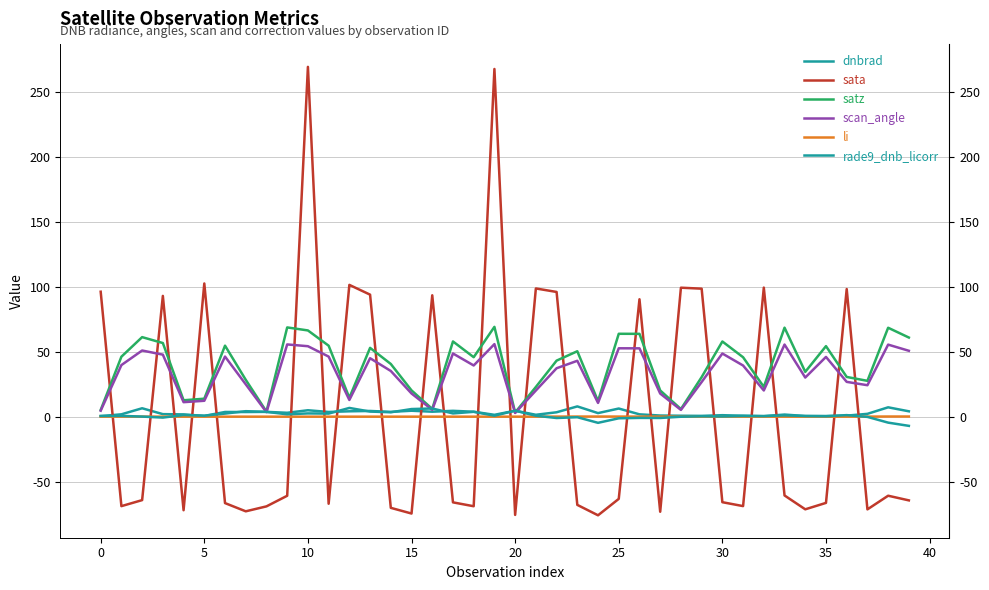

At how many categories does at least one series exceed 67?

18